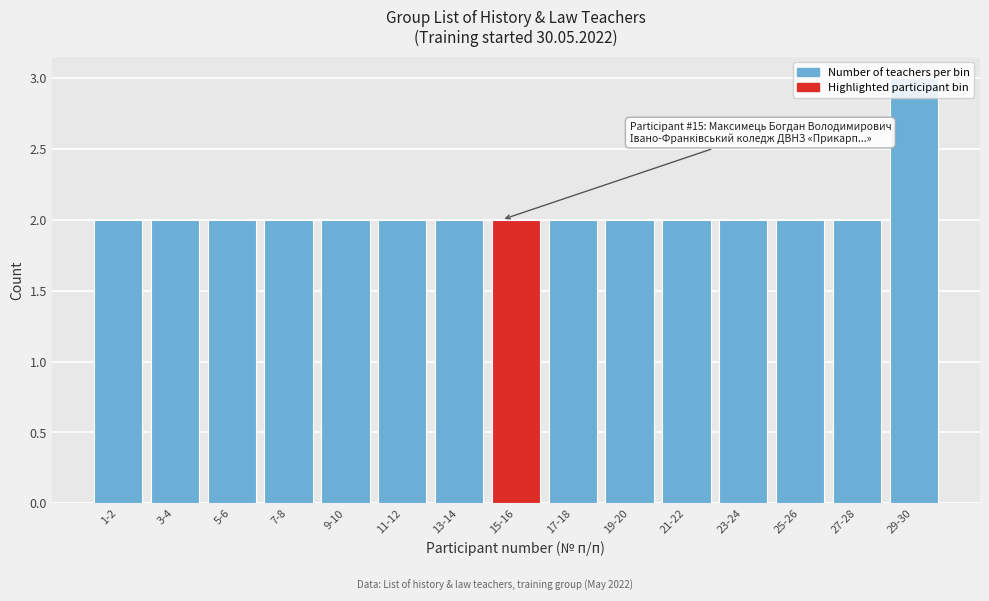

Which label corresponds to the largest value in the chart?

29-30